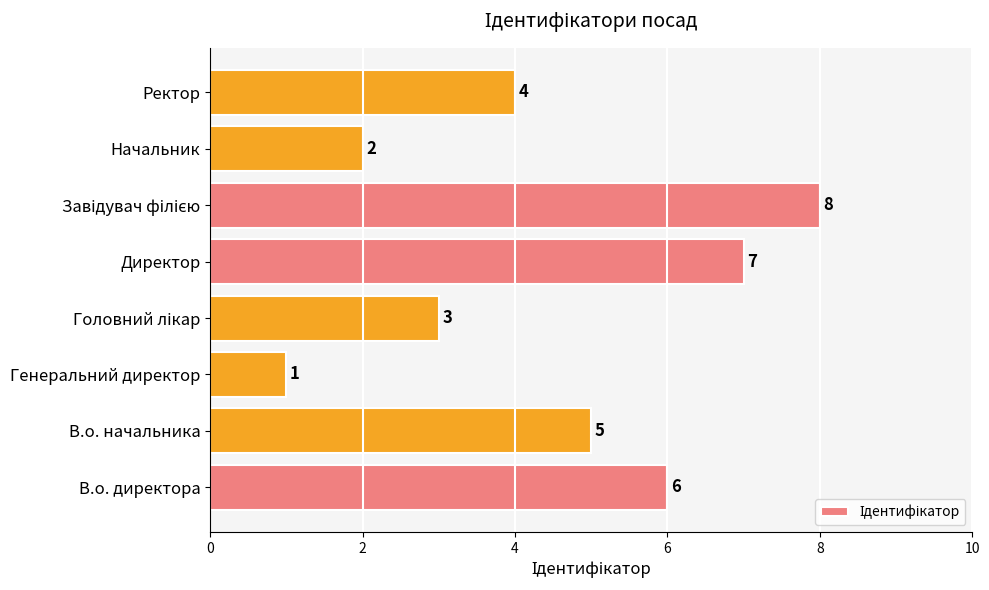

Reading top to bottom, list all the values displayed in this chart.

4	2	8	7	3	1	5	6